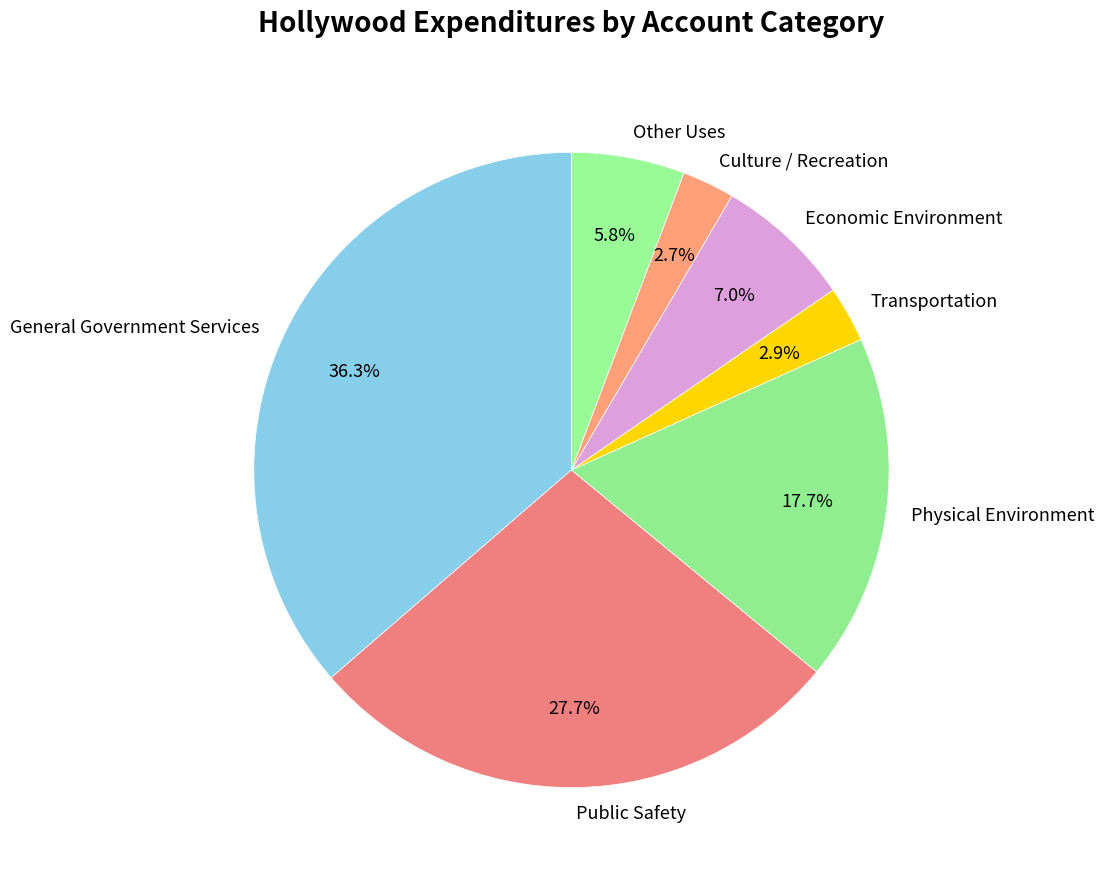

To the nearest percent, what percentage of the pie is Culture / Recreation?

3%